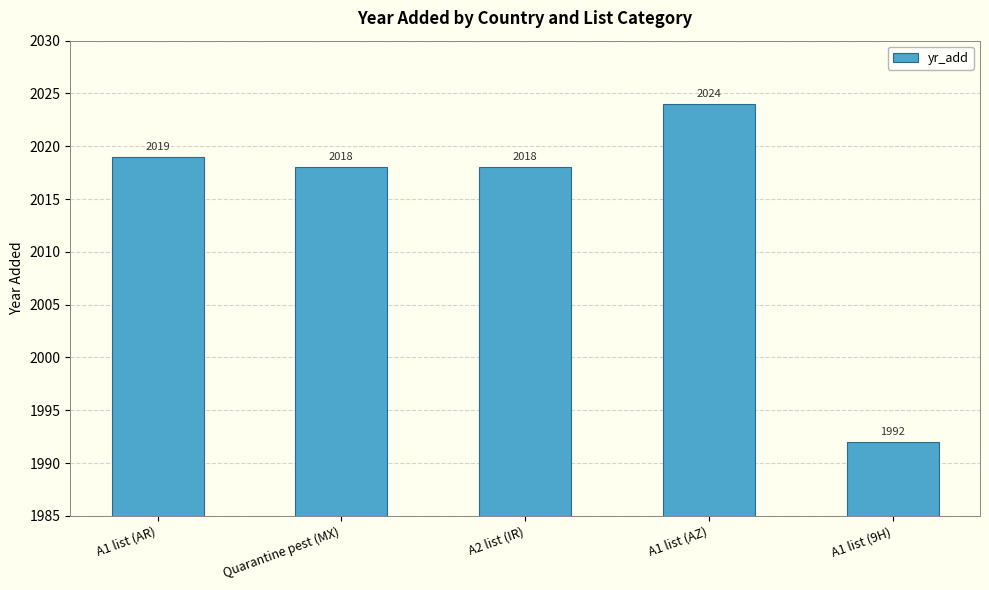

Between A1 list (AZ) and A1 list (AR), which is larger?

A1 list (AZ)